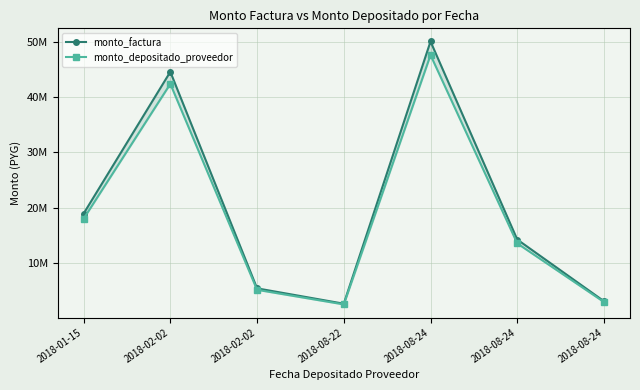

What is the greatest value displayed?

50102000